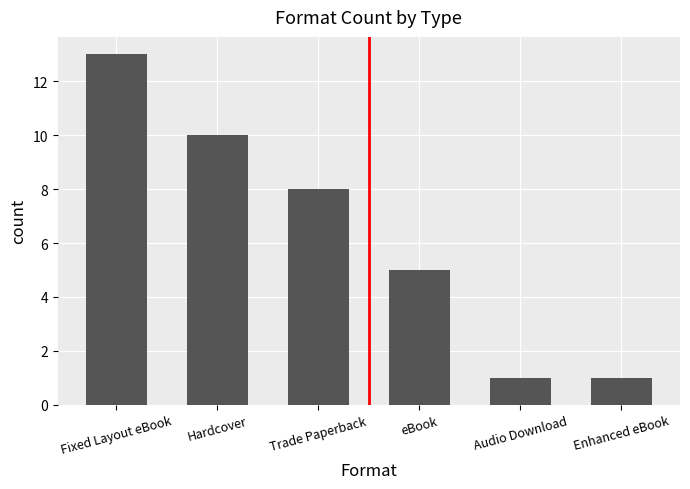

What is the change in value from Trade Paperback to Audio Download?

-7